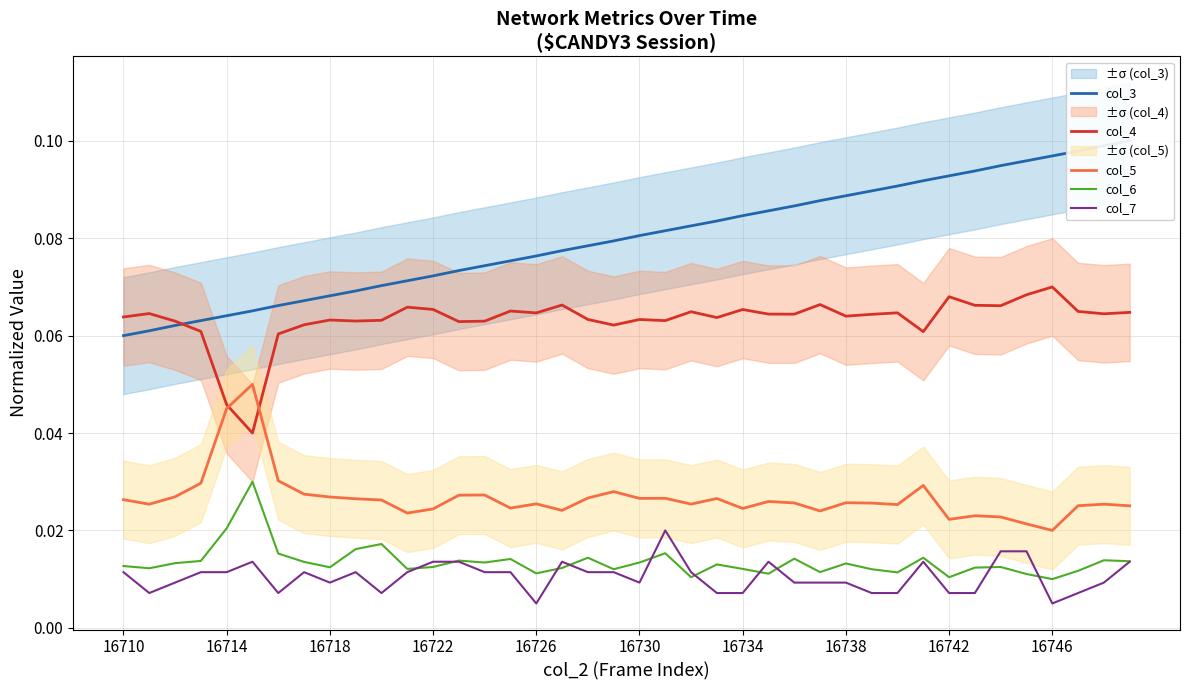

True or false: col_5 and col_6 intersect in this chart.

False